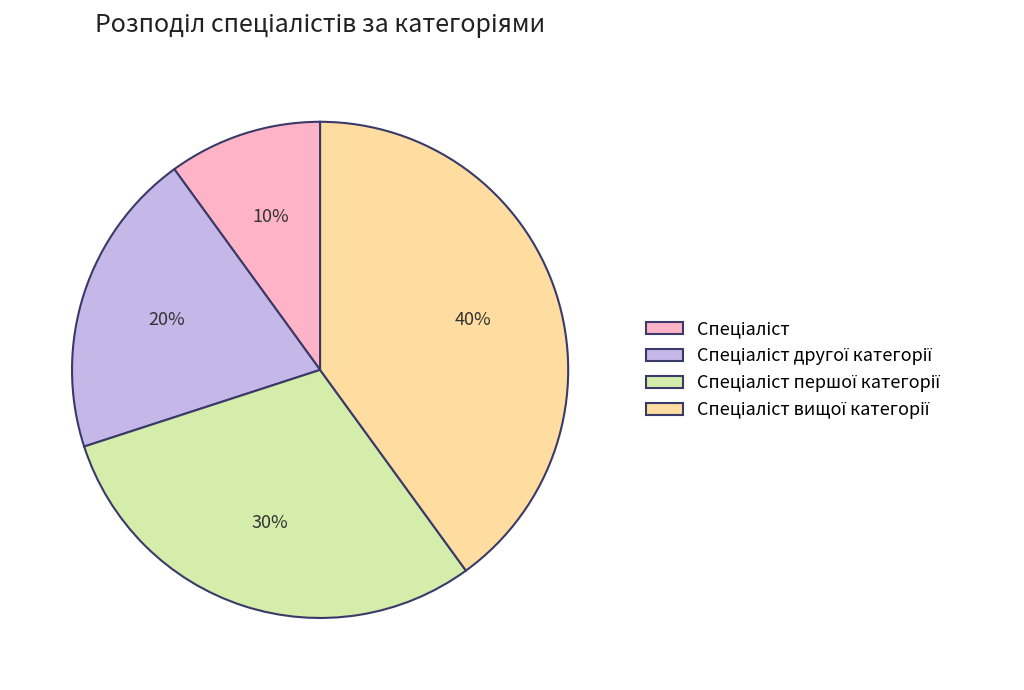

Is there a majority slice in this chart?

No